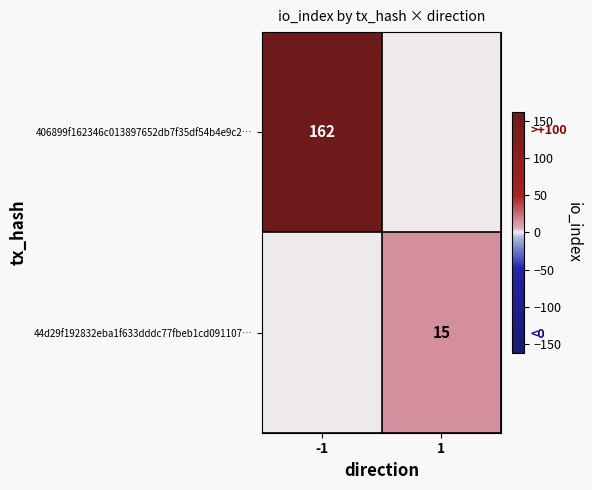

What is the total value across all series at 1?

15